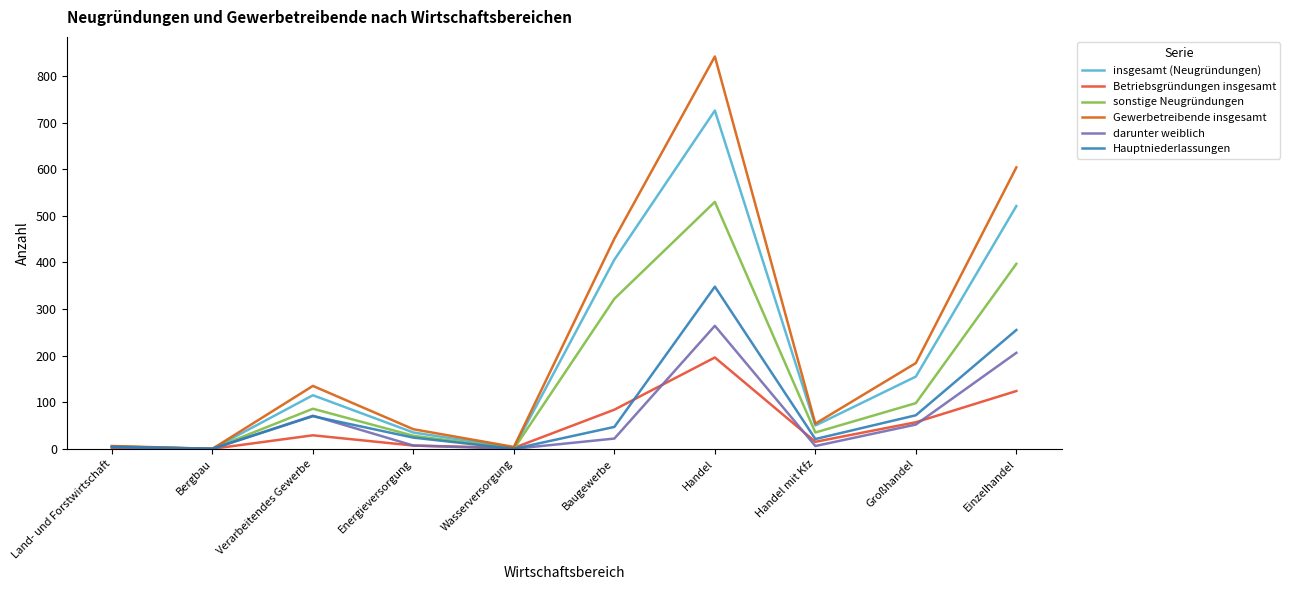

What position from the left is Handel?

7